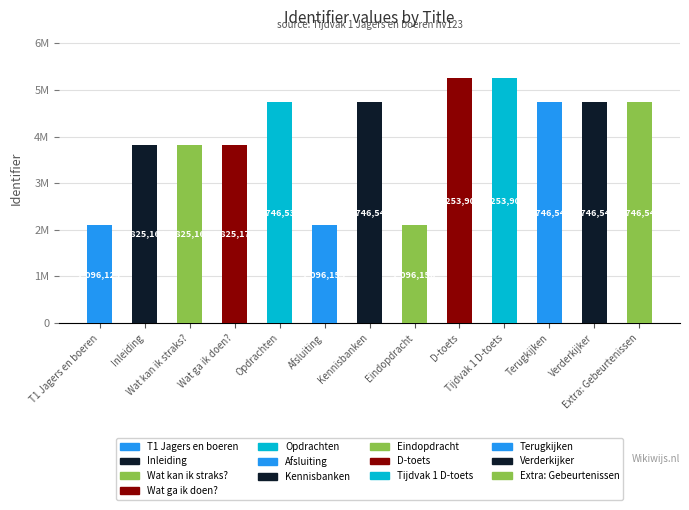

Are the bars horizontal?

No